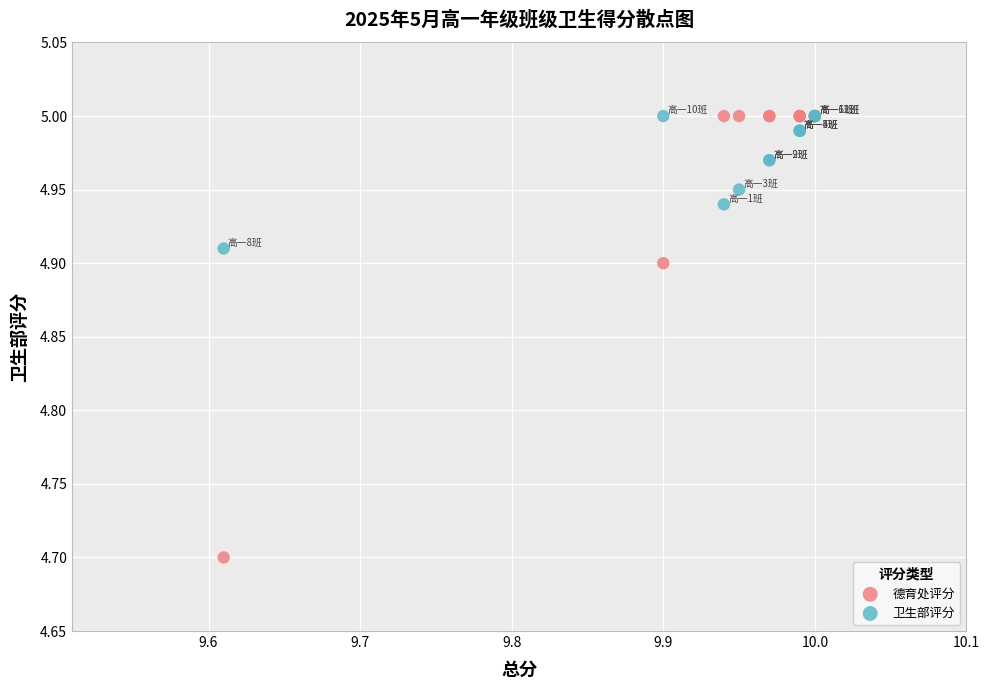

Across all series, what Y value is closest to 4?

4.7